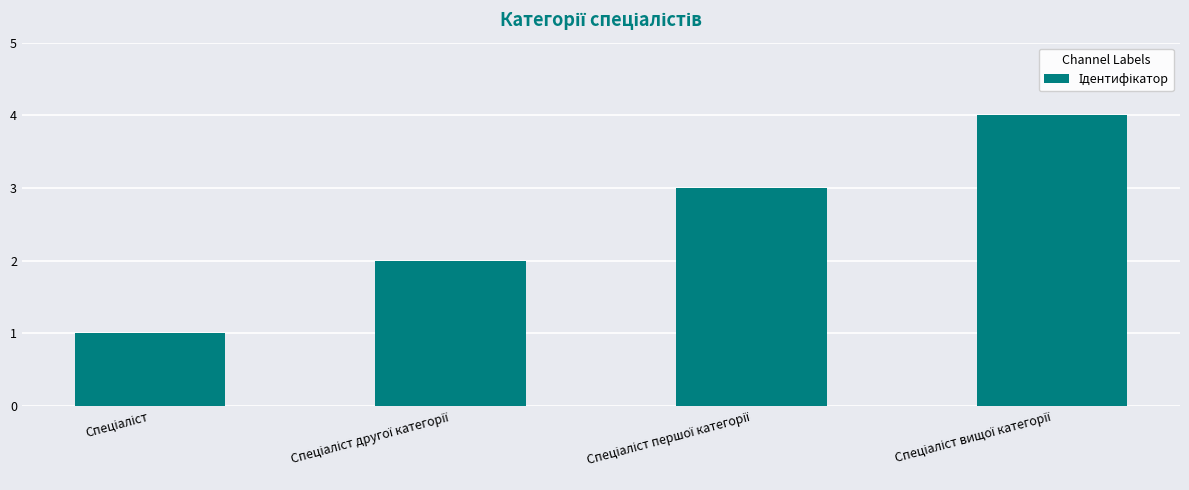

What is the sum of all values?

10